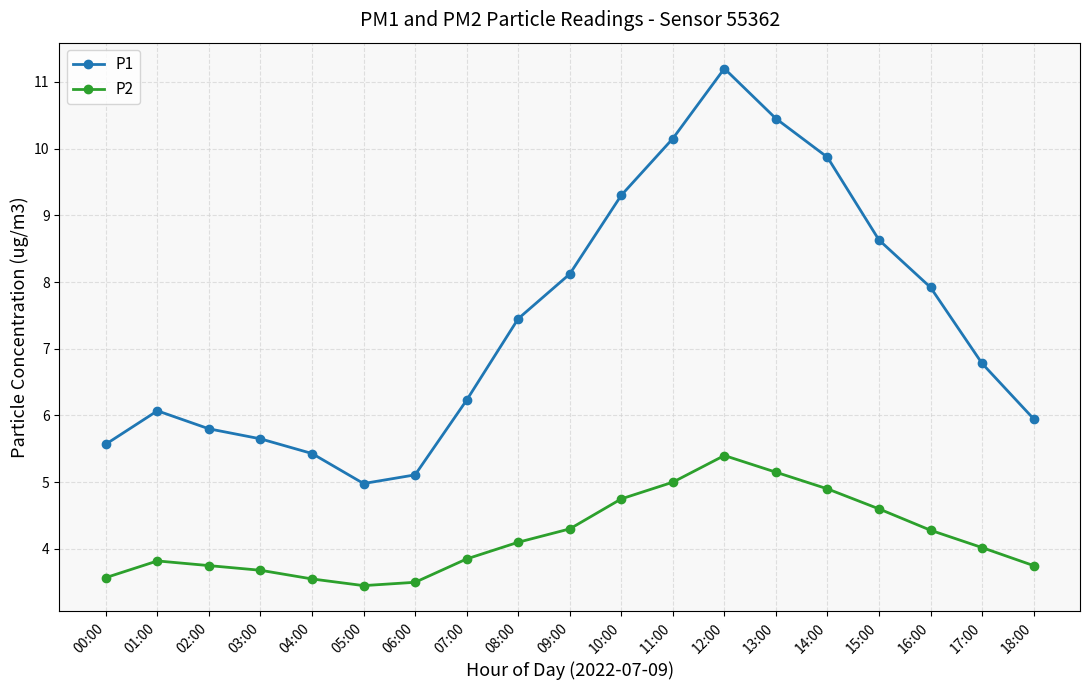

Which series has the largest total across all categories?

P1